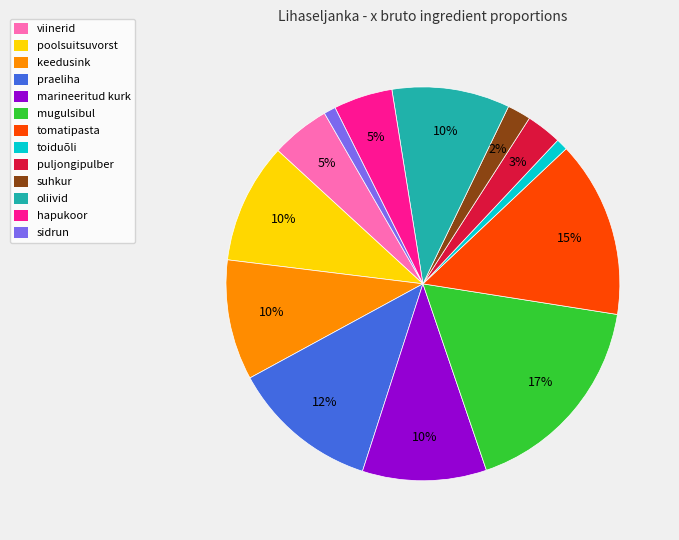

Combined, do oliivid and tomatipasta account for over 50%?

No